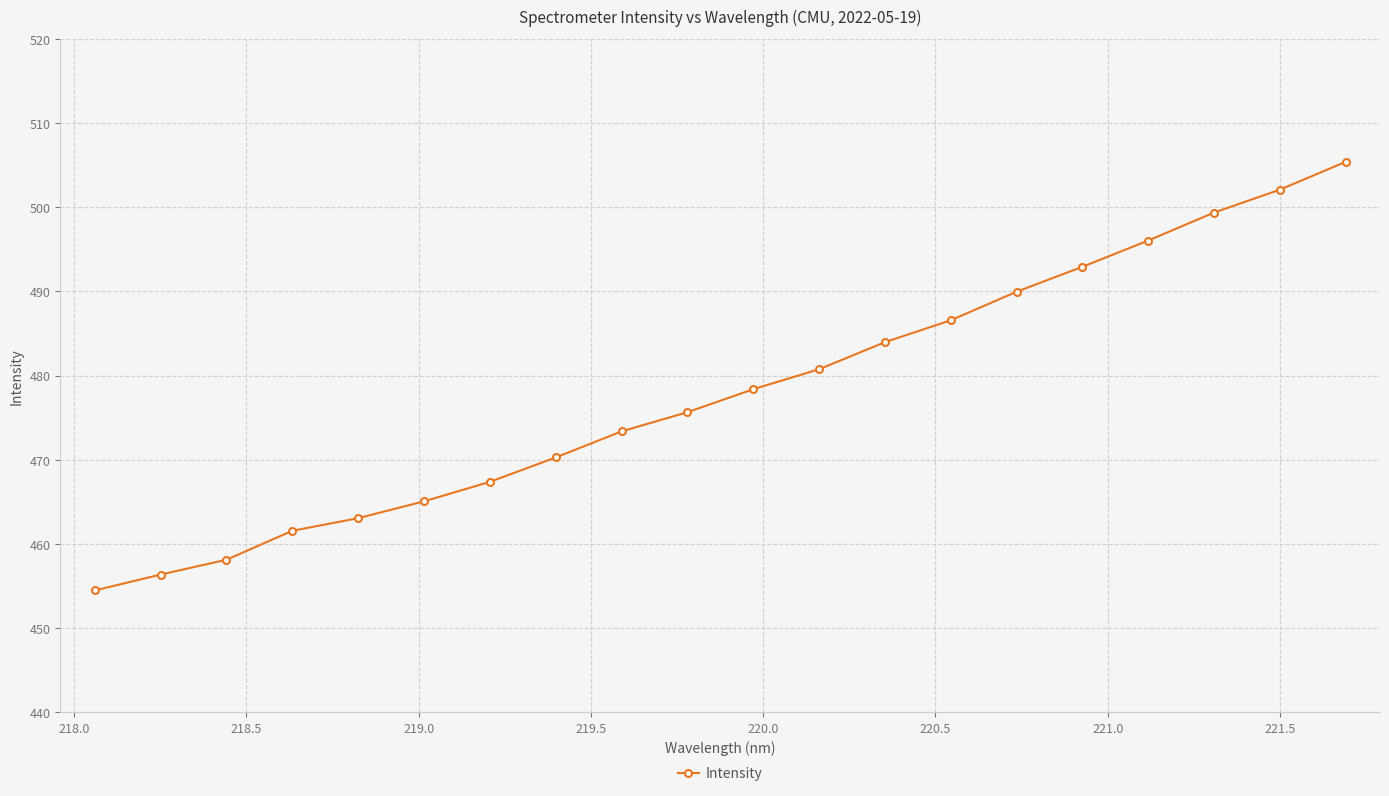

How many categories are shown in the chart?

20